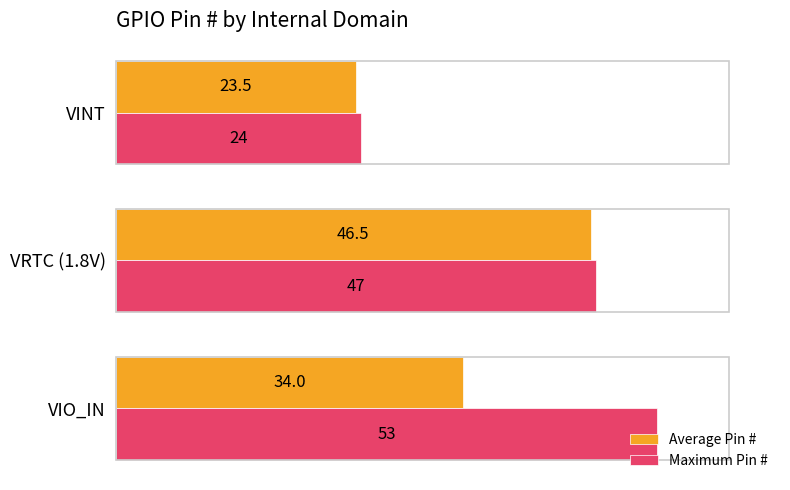

Rank the series by their maximum value, from highest to lowest.

Maximum Pin #, Average Pin #